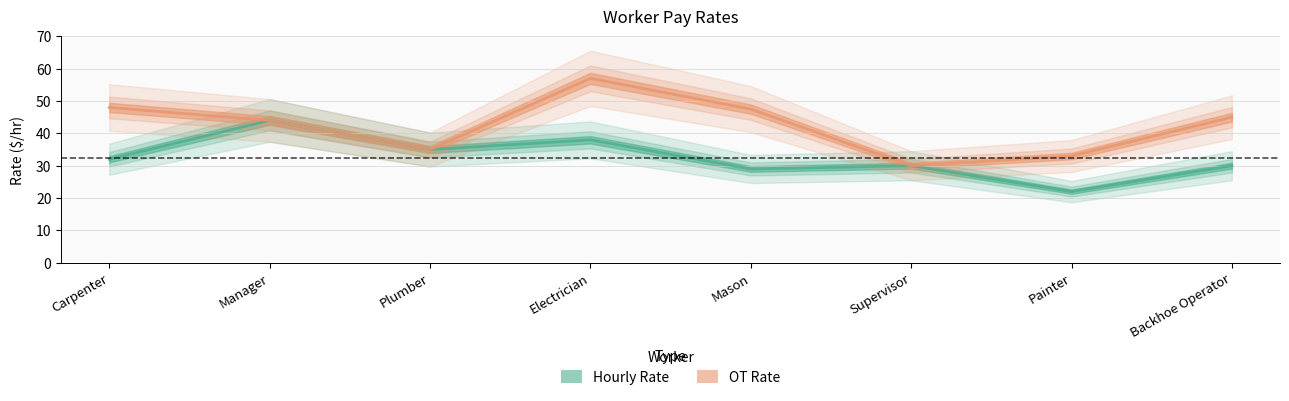

Reading right to left, what are all the values shown in this chart?

Hourly Rate: Backhoe Operator=30.0	Painter=22.0	Supervisor=30.0	Mason=29.0	Electrician=38.0	Plumber=35.0	Manager=44.0	Carpenter=32.0
OT Rate: Backhoe Operator=45.0	Painter=33.0	Supervisor=30.0	Mason=47.5	Electrician=57.0	Plumber=35.0	Manager=44.0	Carpenter=48.0